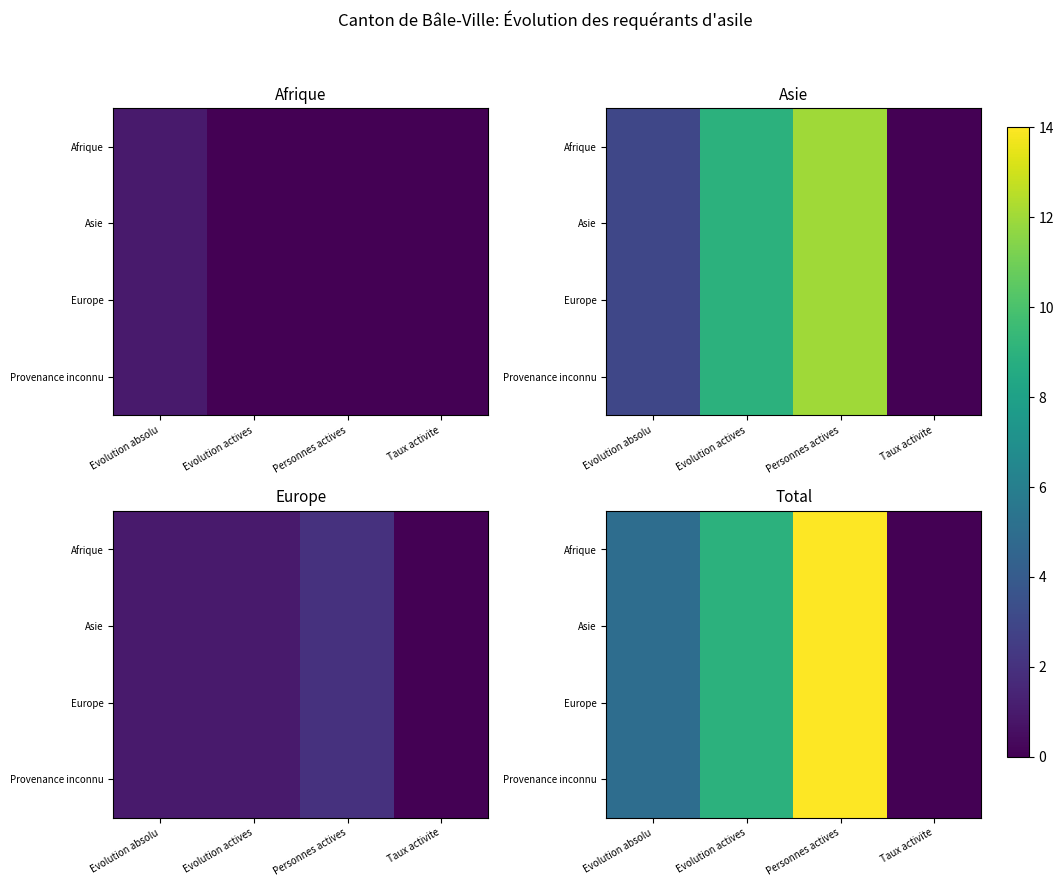

True or false: Asie has a value of 6 at Evolution actives.

False